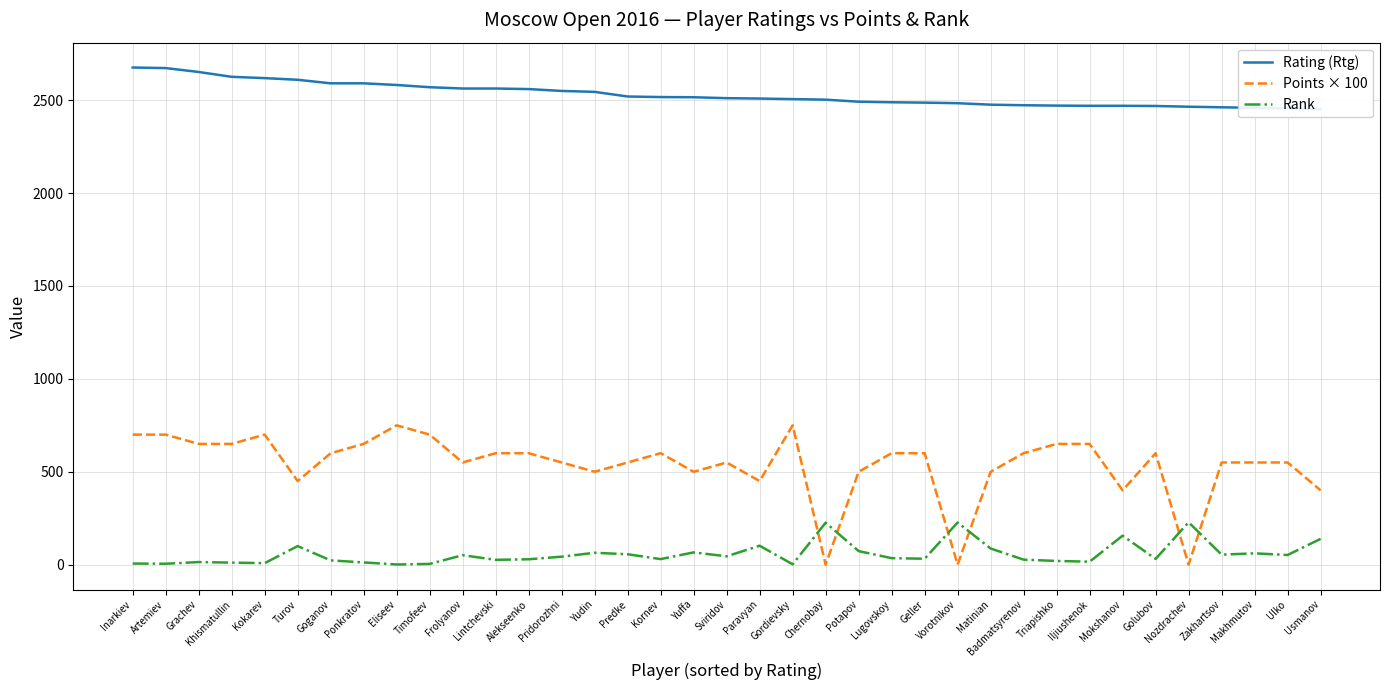

Which label corresponds to the smallest value in the chart?

Chernobay